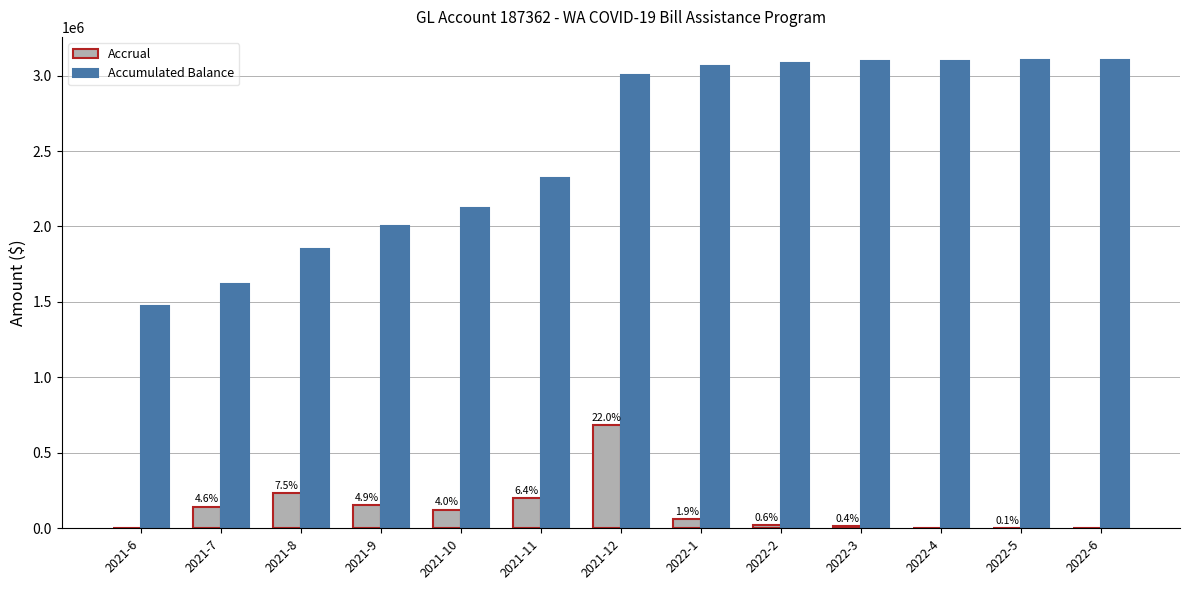

Does the chart contain stacked bars?

No